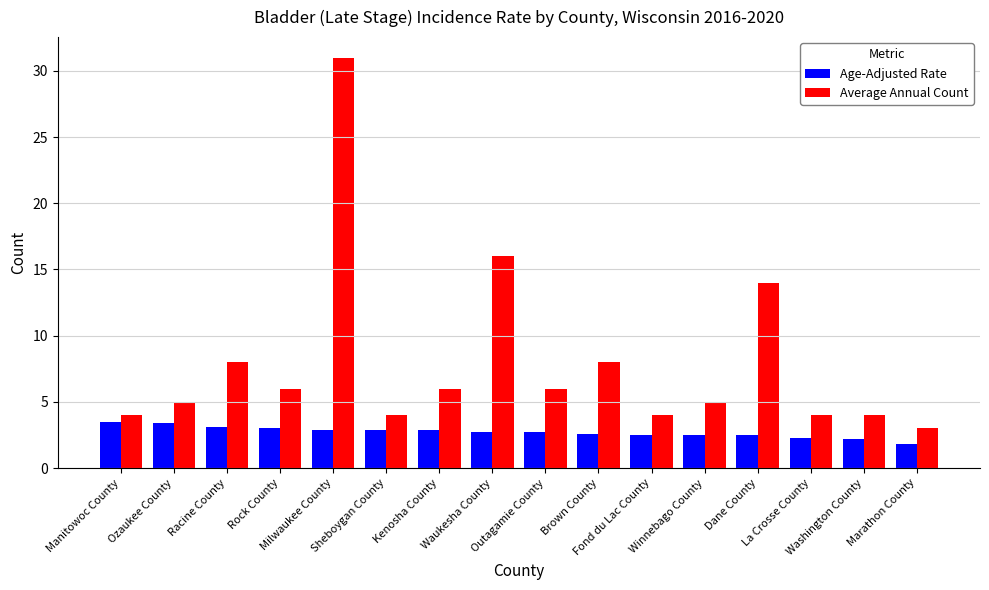

The value of Age-Adjusted Rate at Marathon County is 2.8. True or false?

False